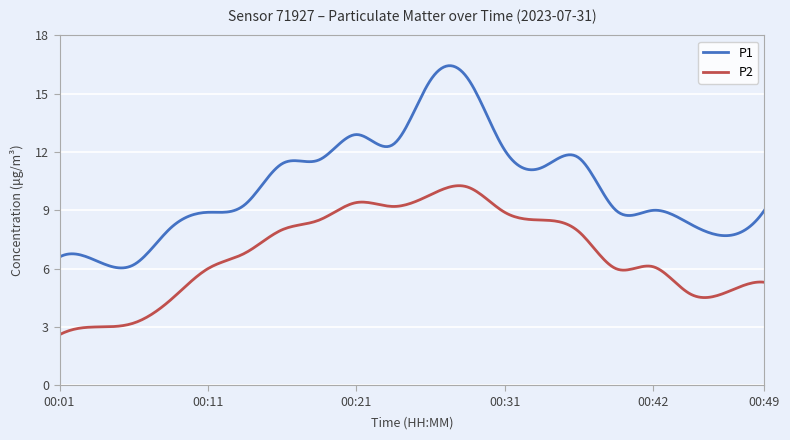

Is this an area chart (filled region under the line)?

No